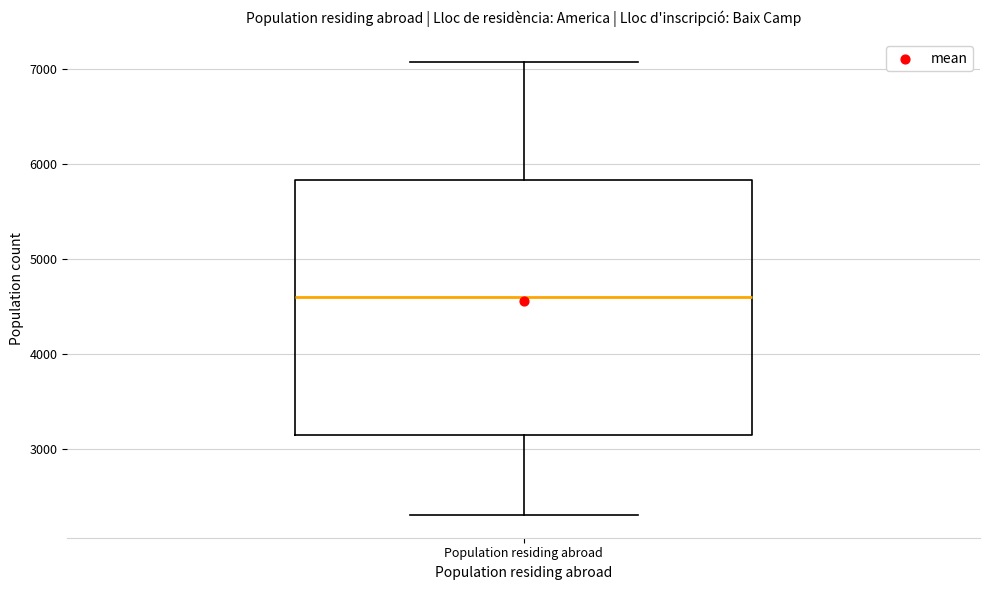

Where is the upper edge of the box for Population residing abroad on the y-axis? The values are not printed on the chart, so give them approximately, as read against the axis.

5800